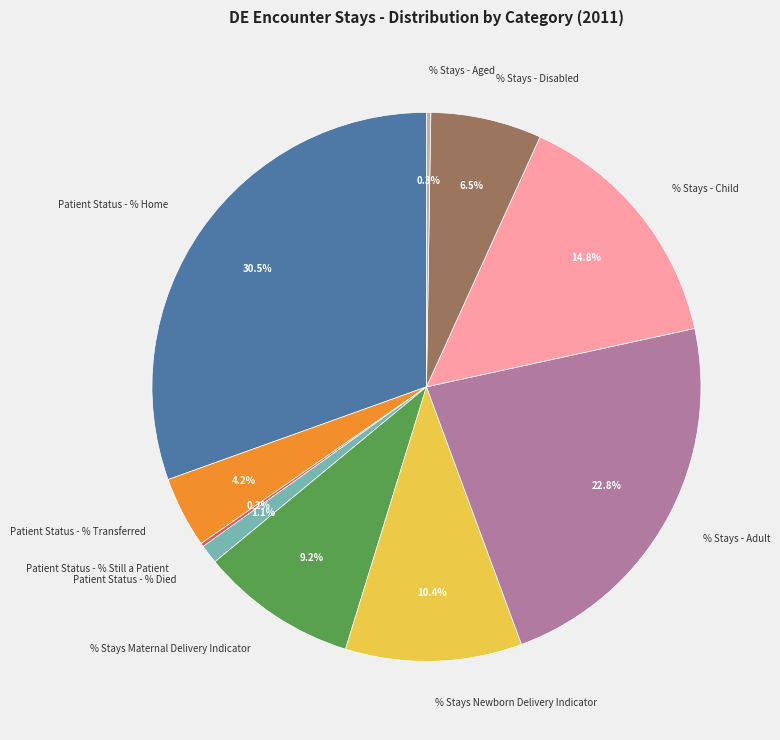

True or false: % Stays - Child accounts for 15% of the total.

True